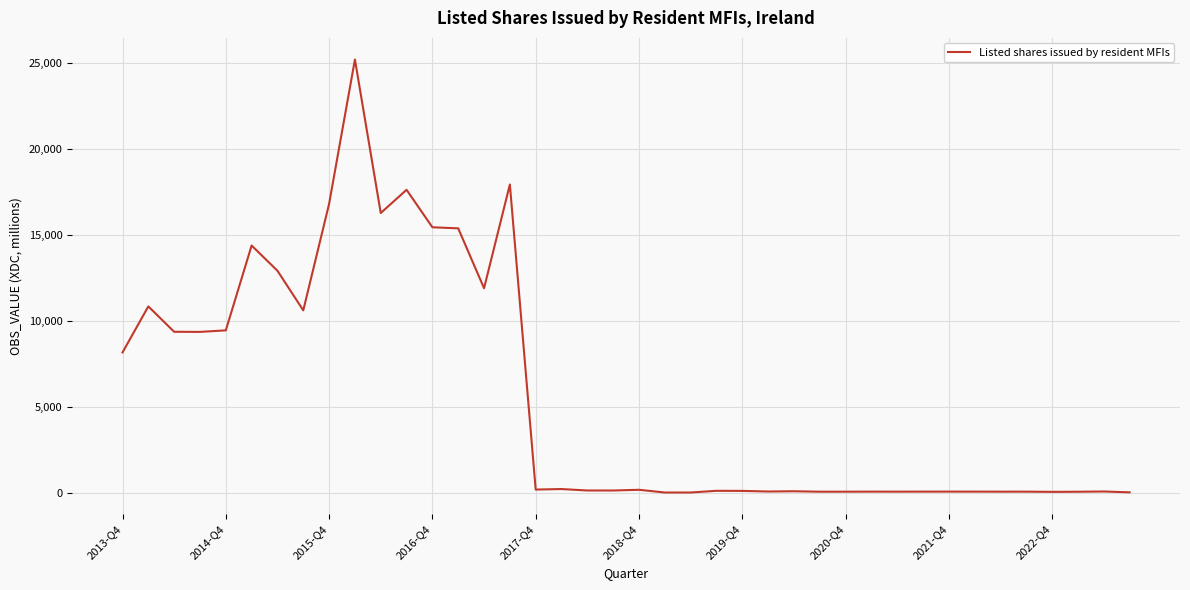

What is the maximum value shown in the chart?

25206.7